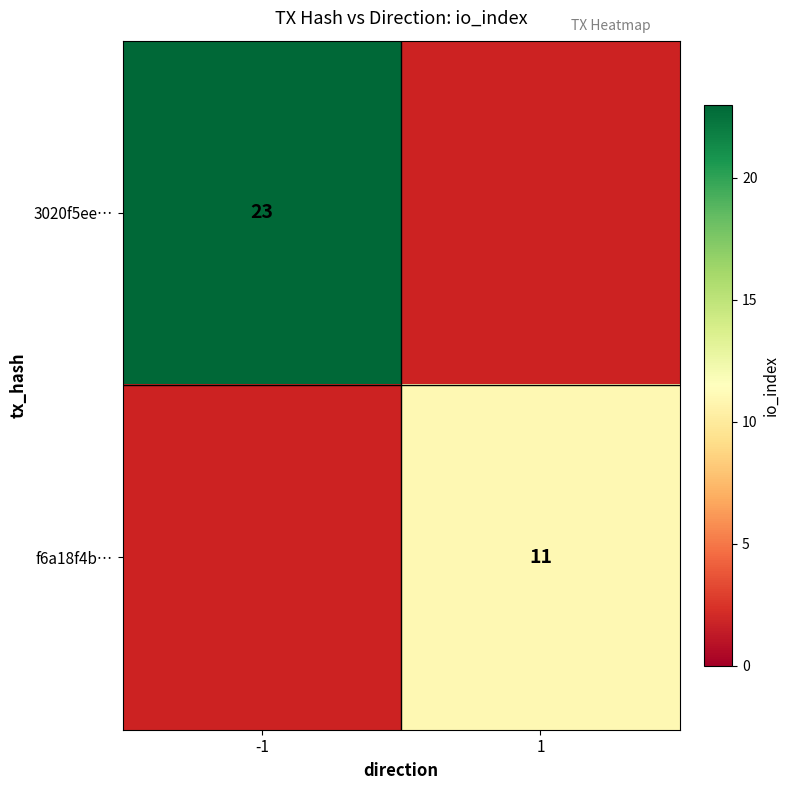

The 3020f5ee… series shows 12 at -1. True or false?

False